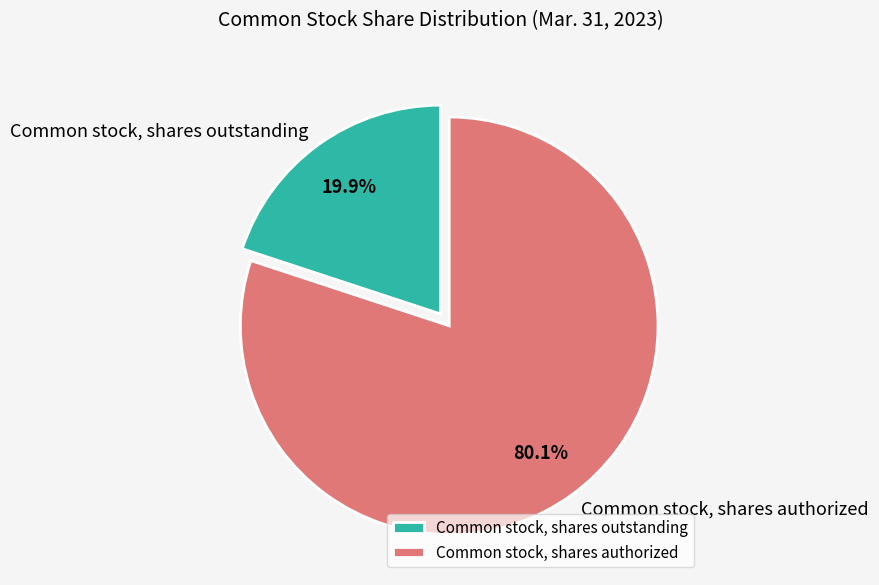

Which slice is the smallest?

Common stock, shares outstanding